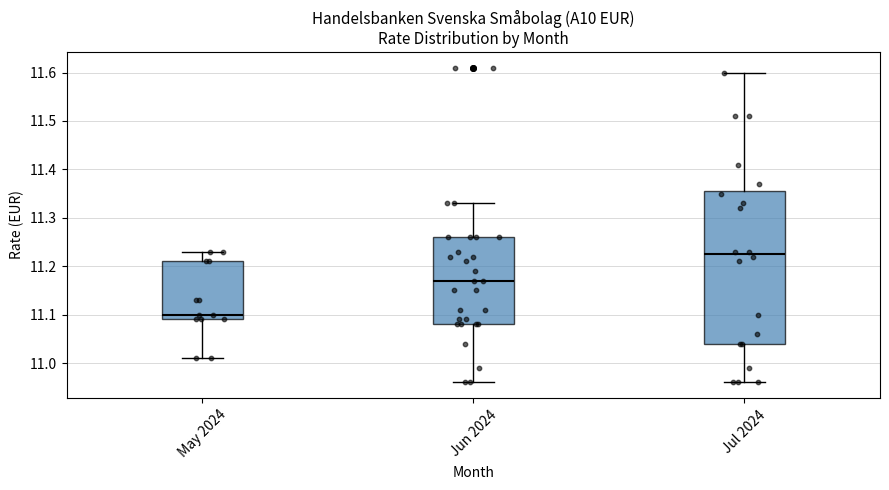

Comparing the boxes themselves (not the whiskers), which one is the tallest?

Jul 2024